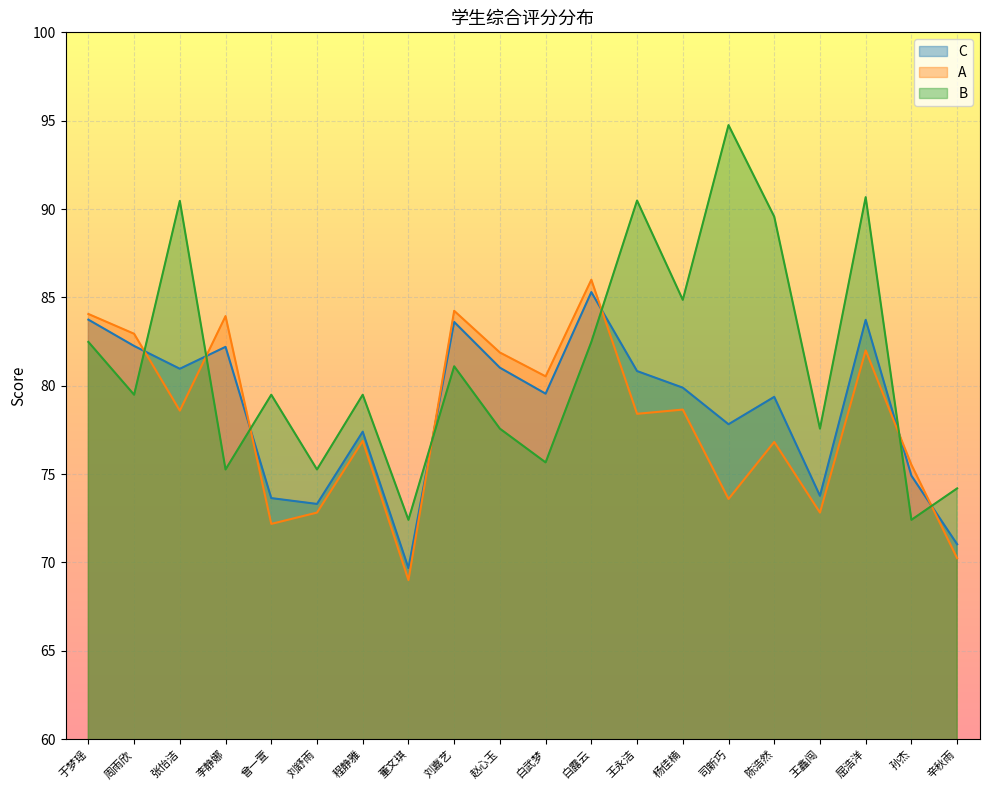

What is the total value across all series at 白武梦?

235.7